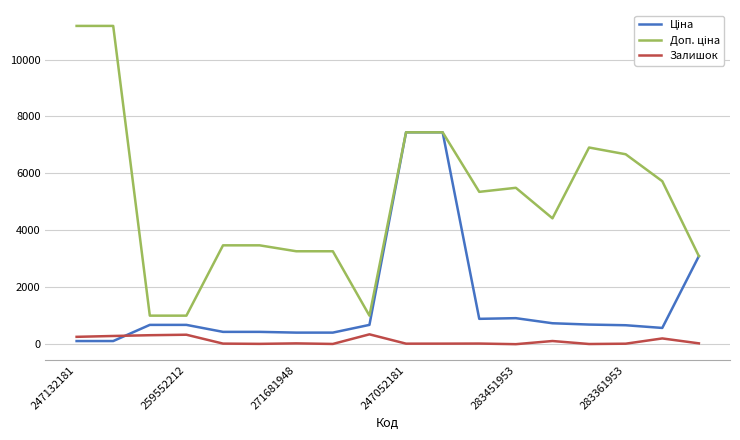

True or false: Доп. ціна and Ціна intersect in this chart.

False